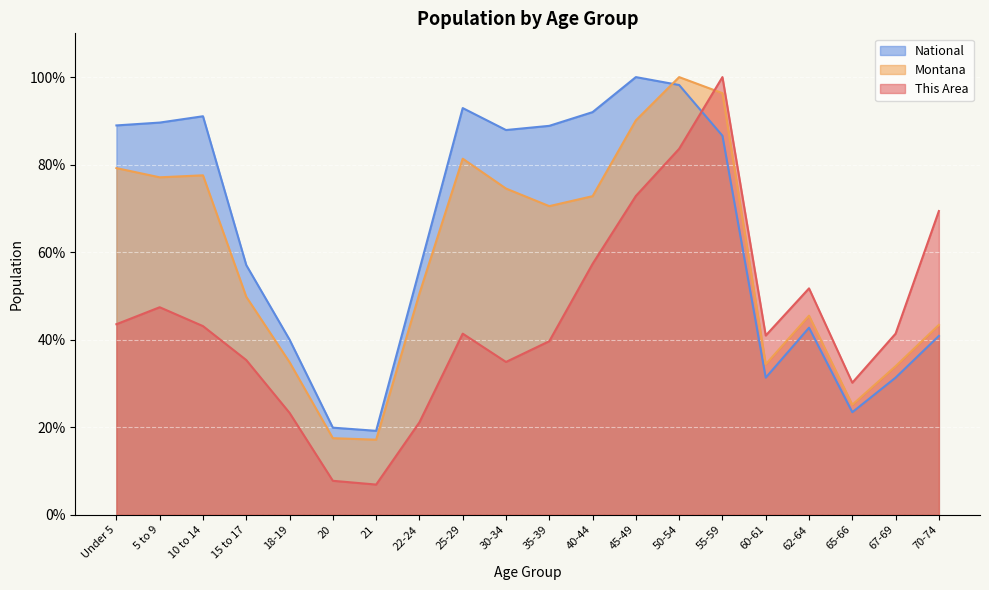

Between which two adjacent categories do National and This Area first intersect?

50-54 and 55-59